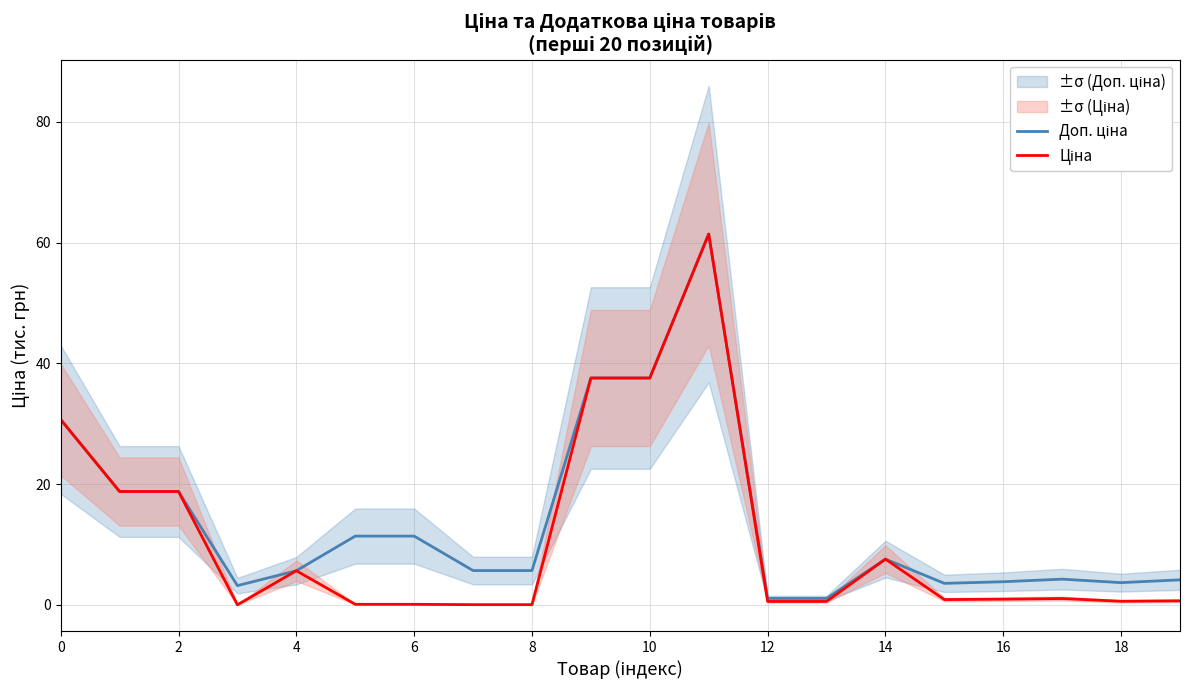

What is the total value across all series at 2?

37.6